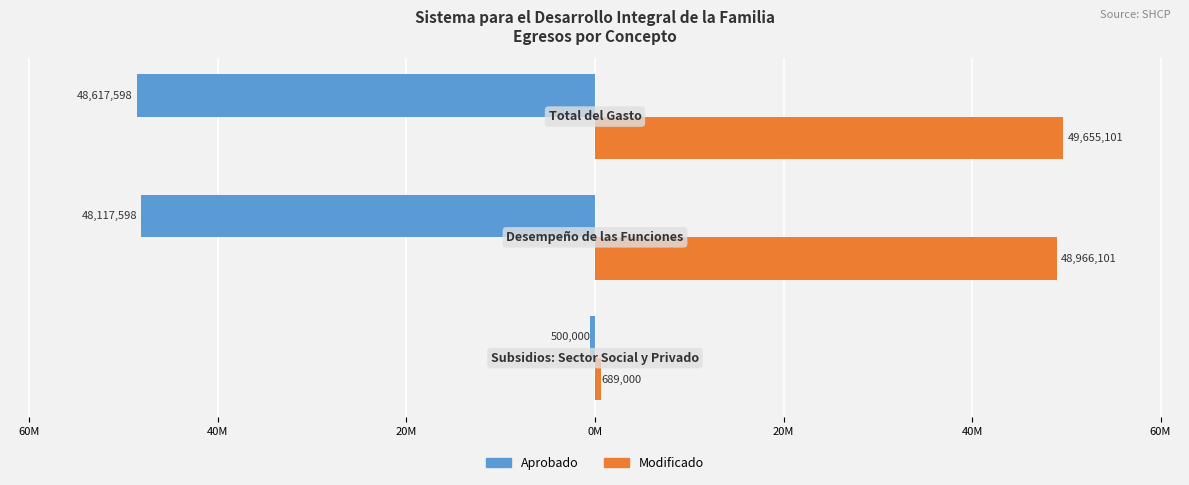

What is the difference between the maximum and minimum values in the Aprobado series?

48117598.5